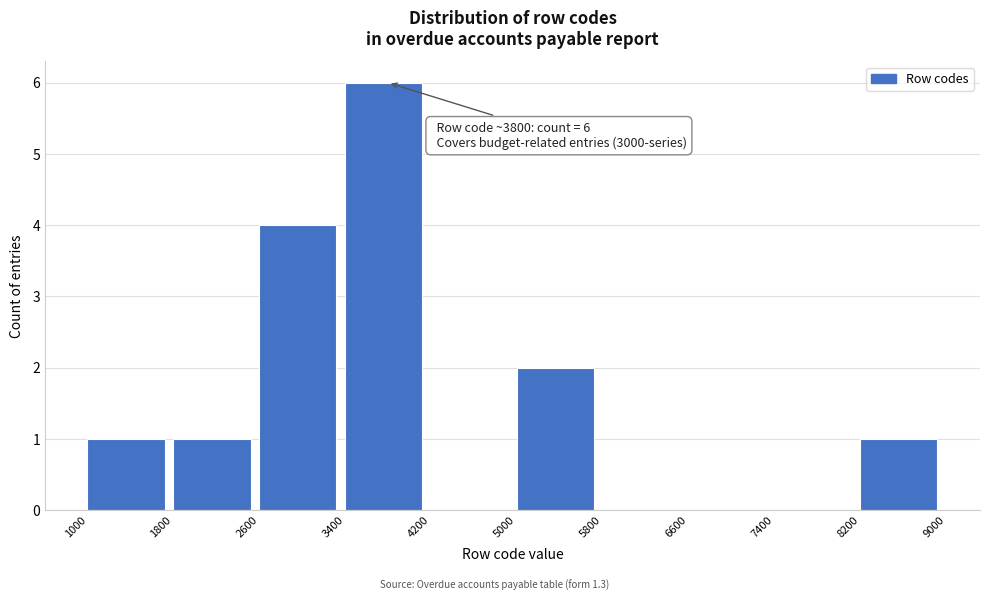

Which range on the x-axis has the tallest bar?

3400 to 4200